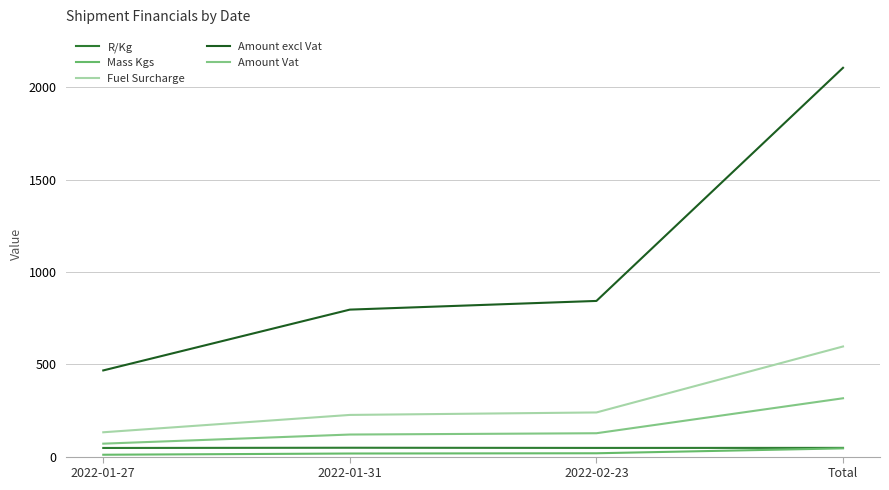

Which series changed the most between 2022-01-27 and Total?

Amount excl Vat